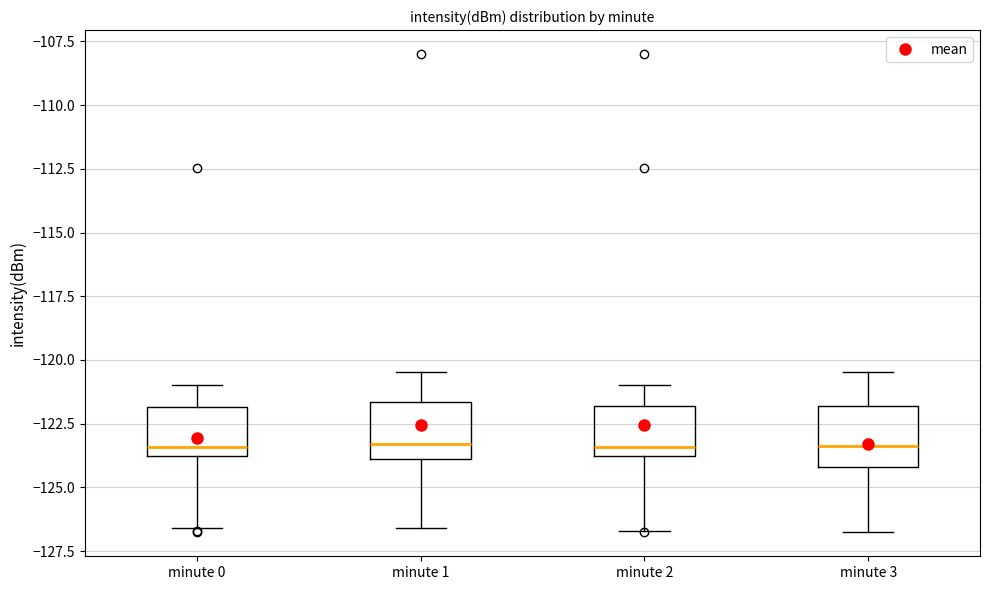

Where does the lower whisker of the box for minute 2 end on the y-axis? The values are not printed on the chart, so give them approximately, as read against the axis.

-126.5